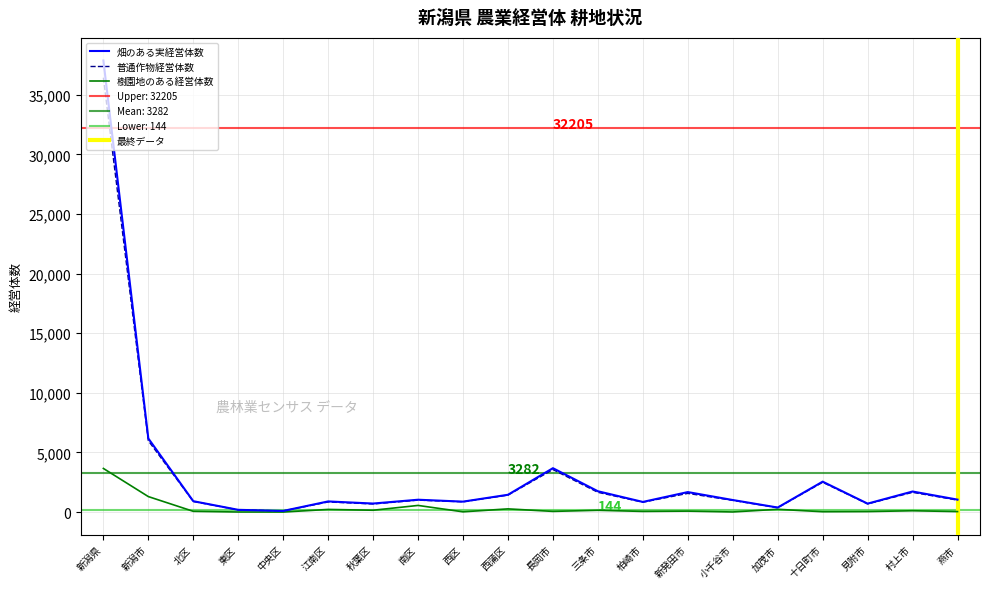

What is the spread (max minus min) of values at 東区?

182